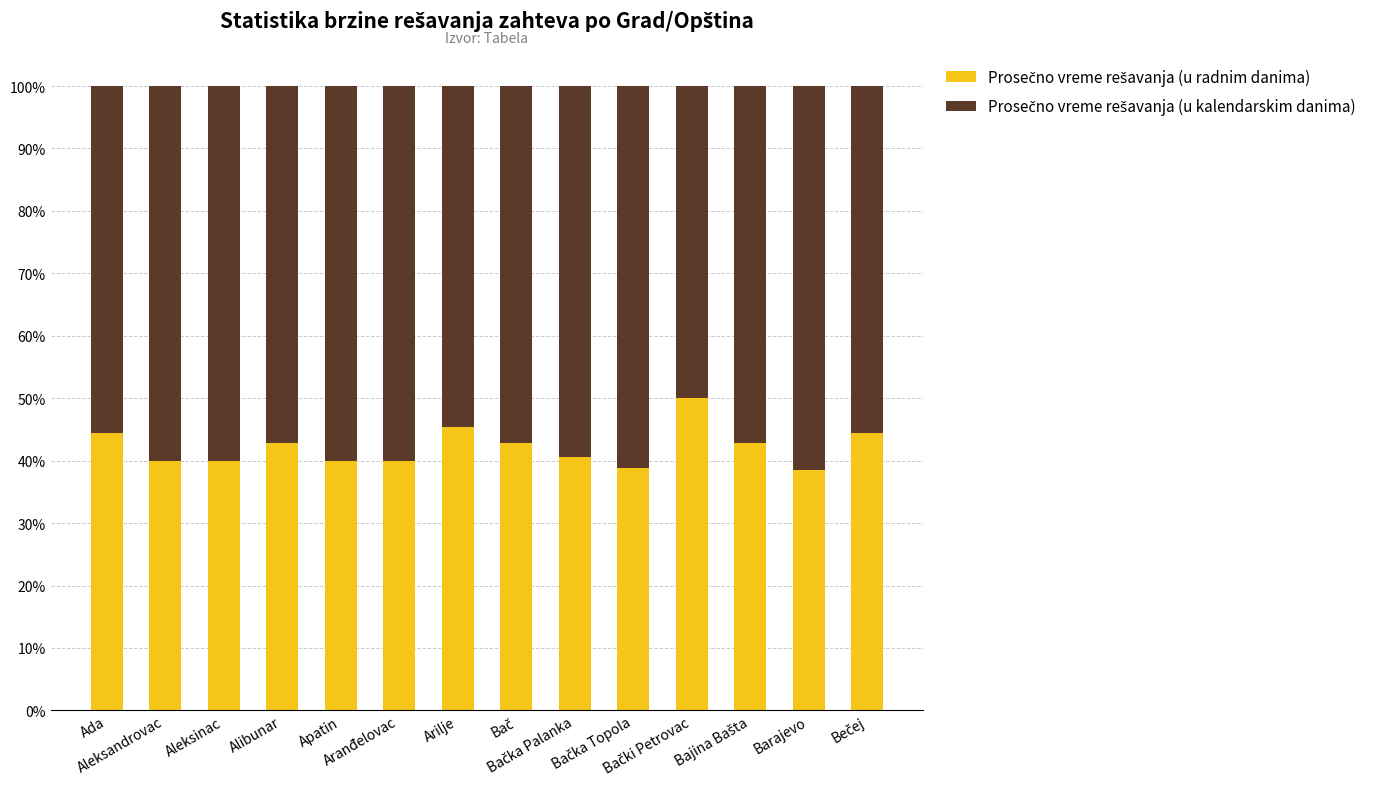

Does the chart contain stacked bars?

Yes